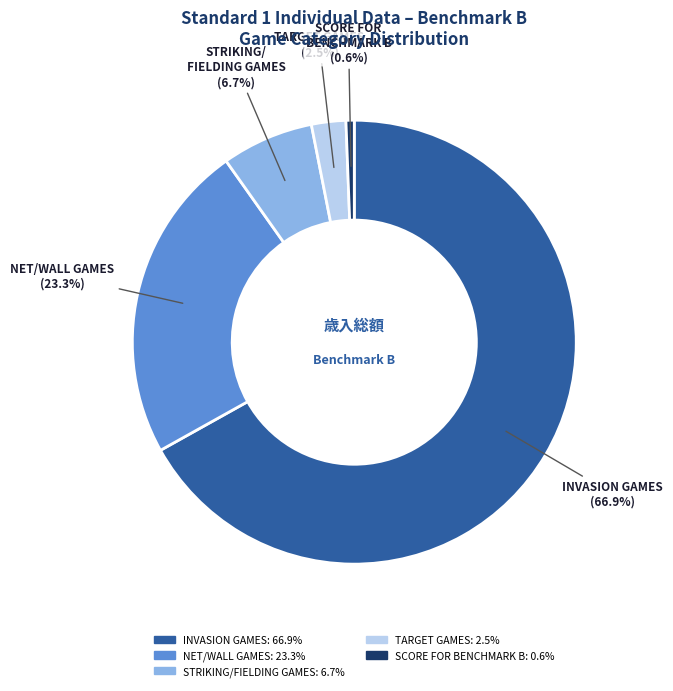

Between SCORE FOR BENCHMARK B and STRIKING/FIELDING GAMES, which is larger?

STRIKING/FIELDING GAMES